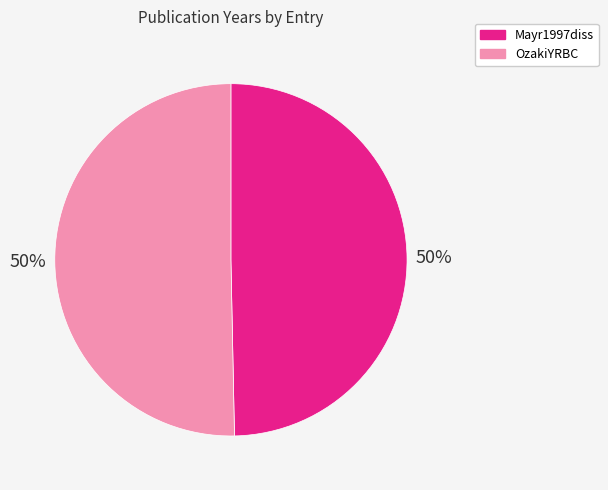

To the nearest percent, what is the average slice percentage?

50%